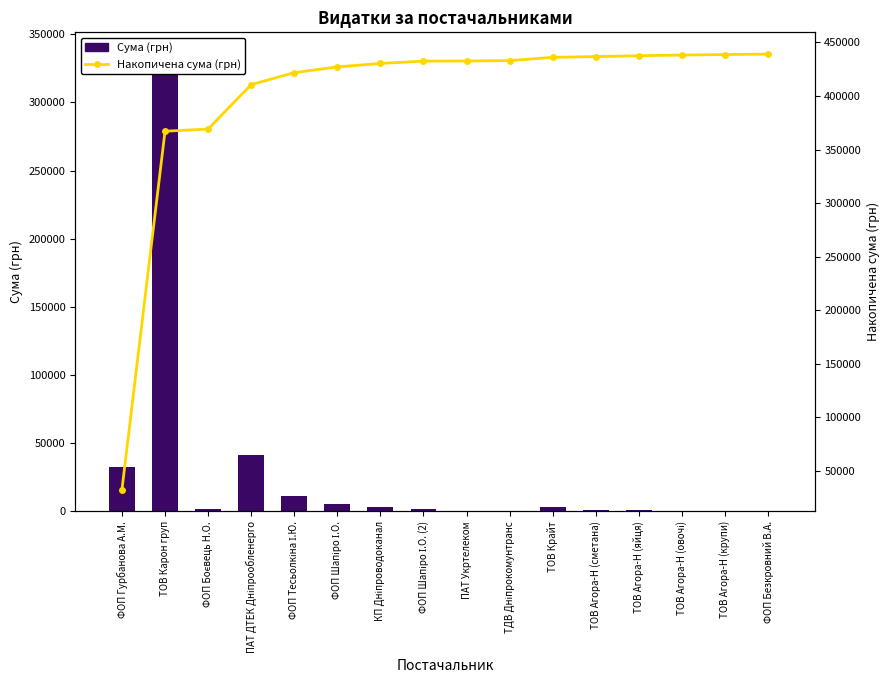

How many data points in Накопичена сума (грн) are less than 432646?

8